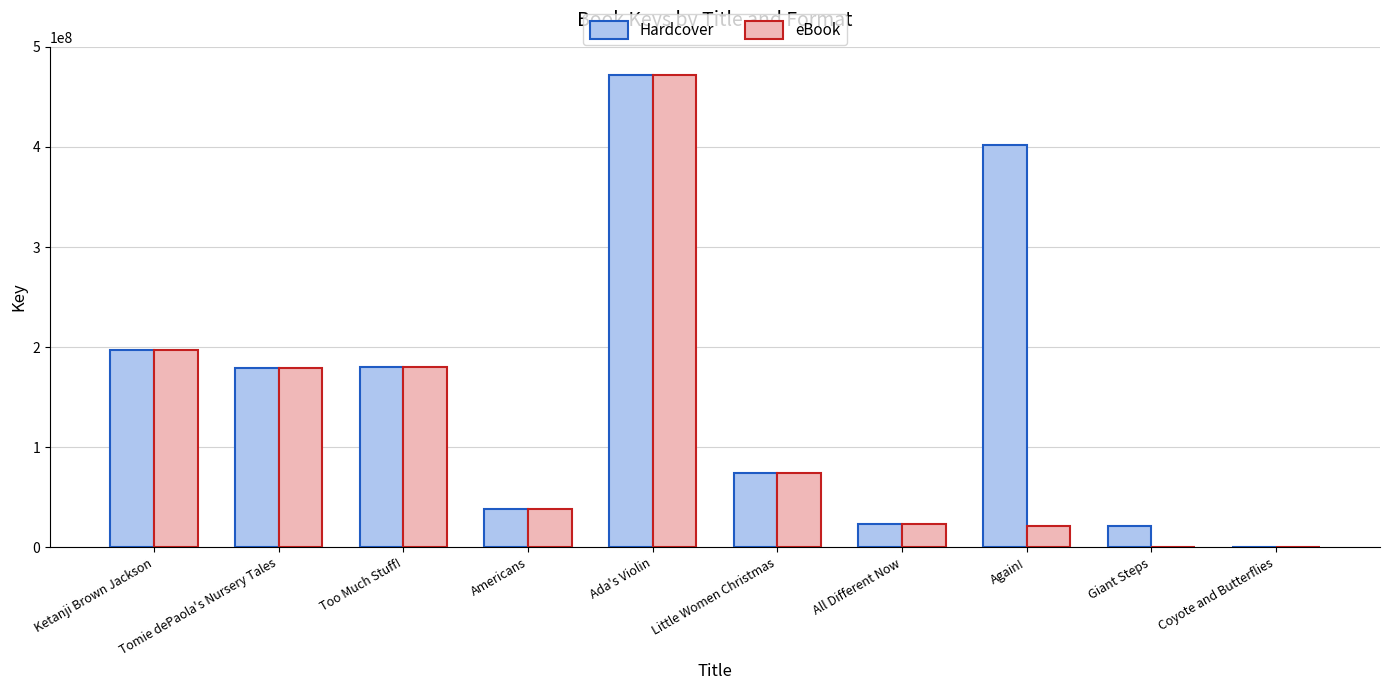

What is the sum of all Hardcover values?

1586824883